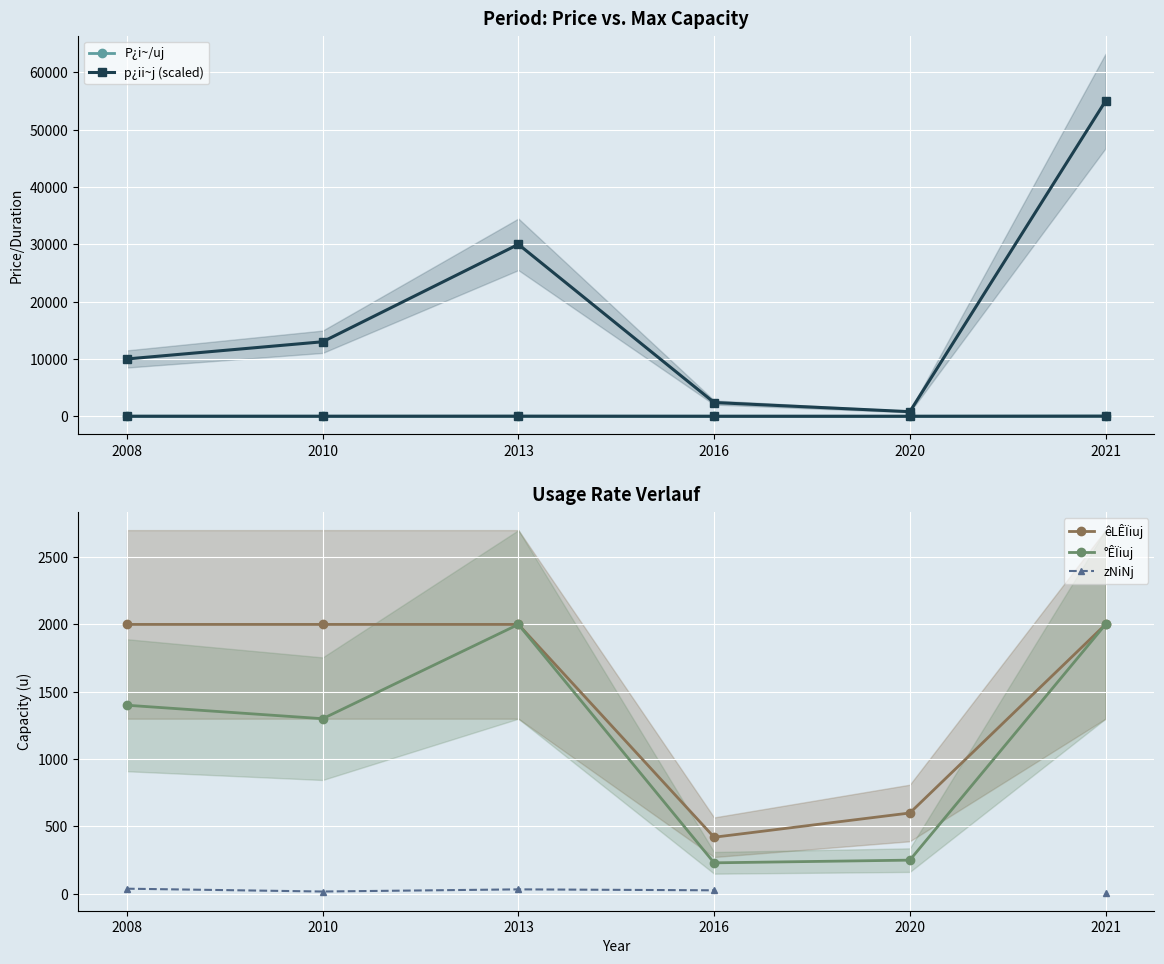

How many lines are shown in the chart?

5